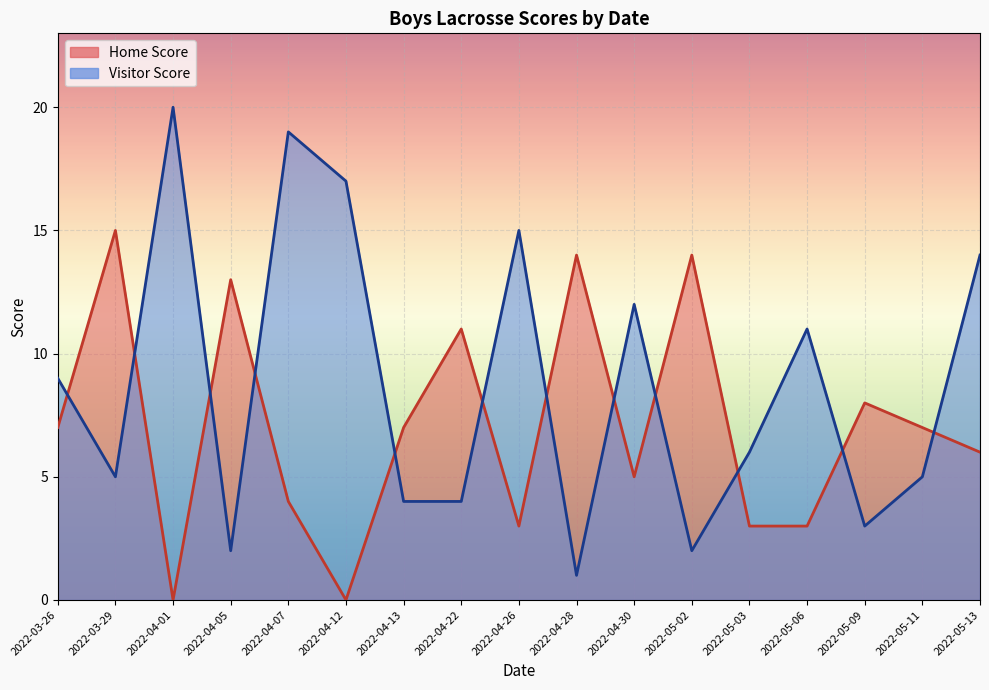

Reading left to right, transcribe all the data shown in this chart.

Home Score: 7	15	0	13	4	0	7	11	3	14	5	14	3	3	8	7	6
Visitor Score: 9	5	20	2	19	17	4	4	15	1	12	2	6	11	3	5	14